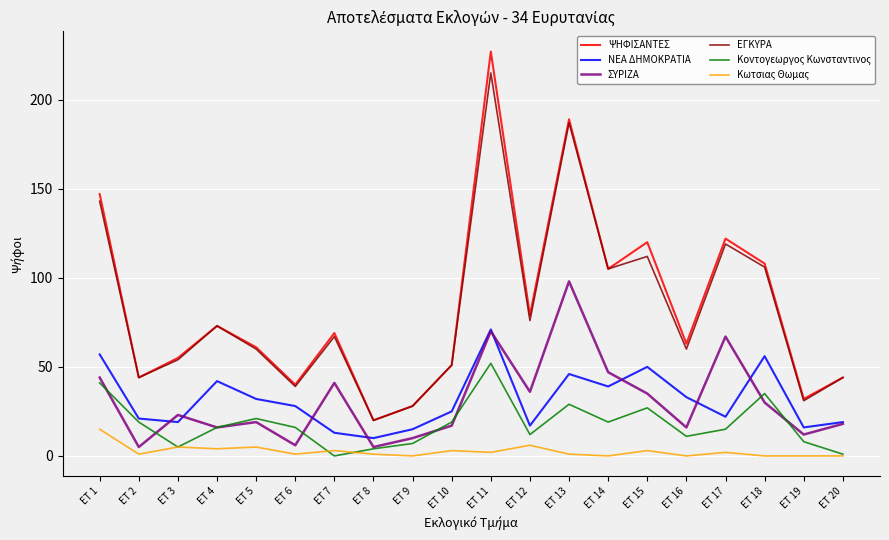

Where does the Κωτσιας Θωμας series first go above 2?

ET 1